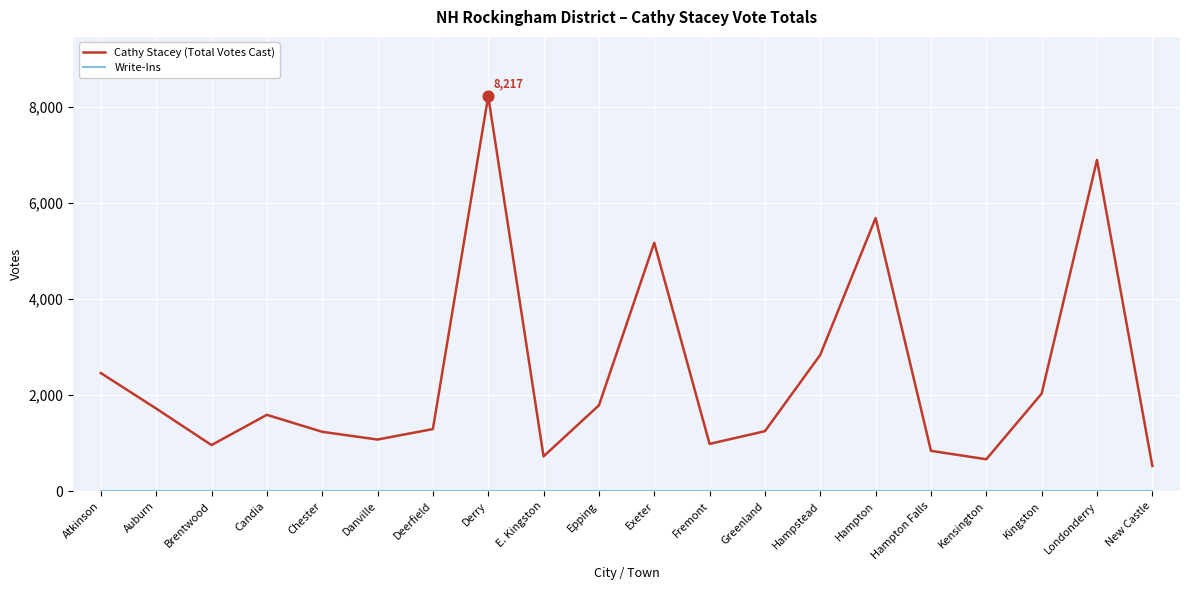

What is the spread (max minus min) of values at Kingston?

2029